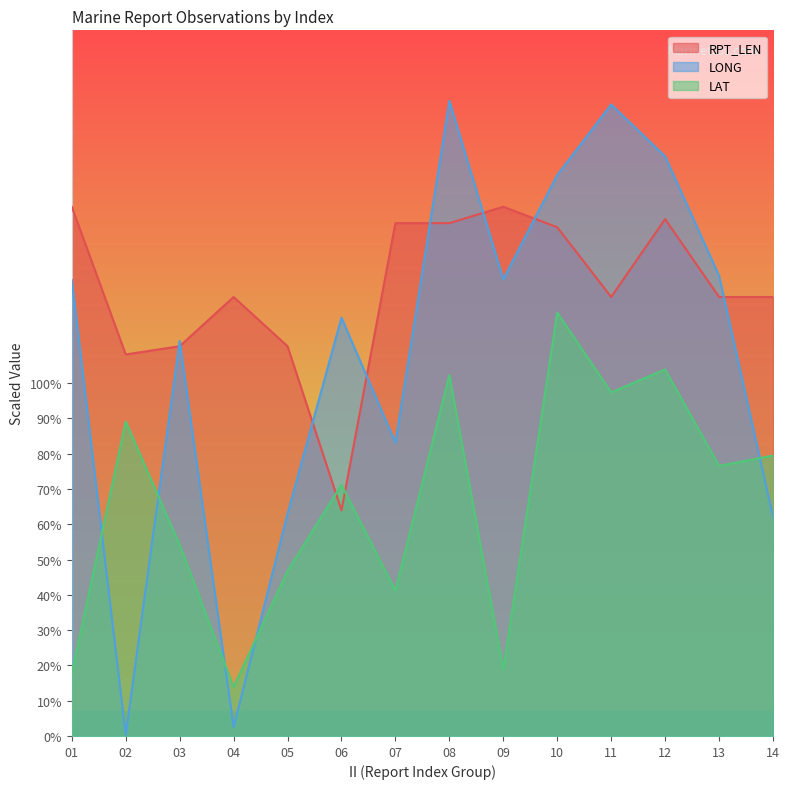

What is the difference between the second highest and second lowest values in the LAT series?

86.2